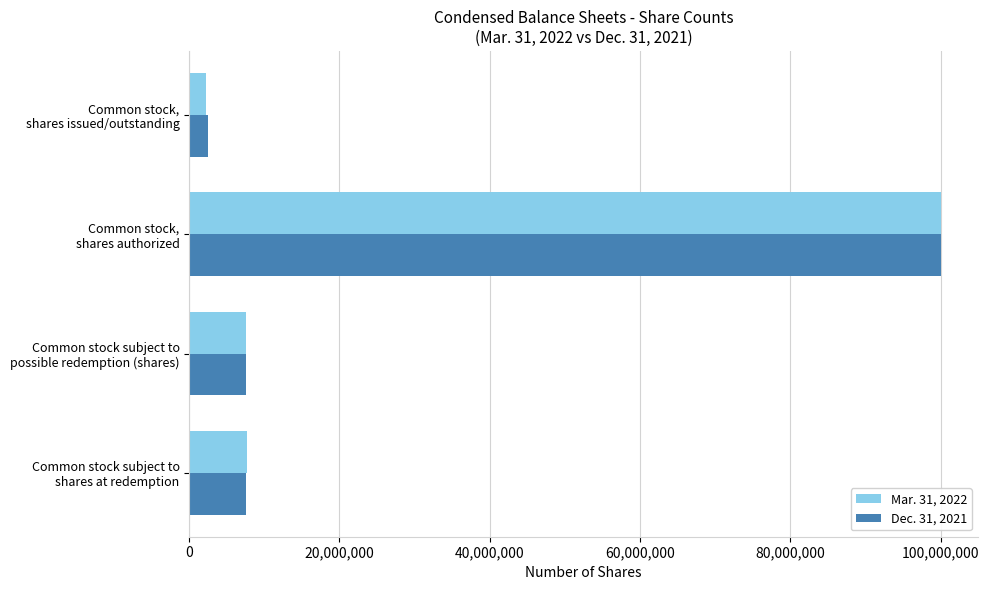

Which series has the widest spread of values?

Mar. 31, 2022